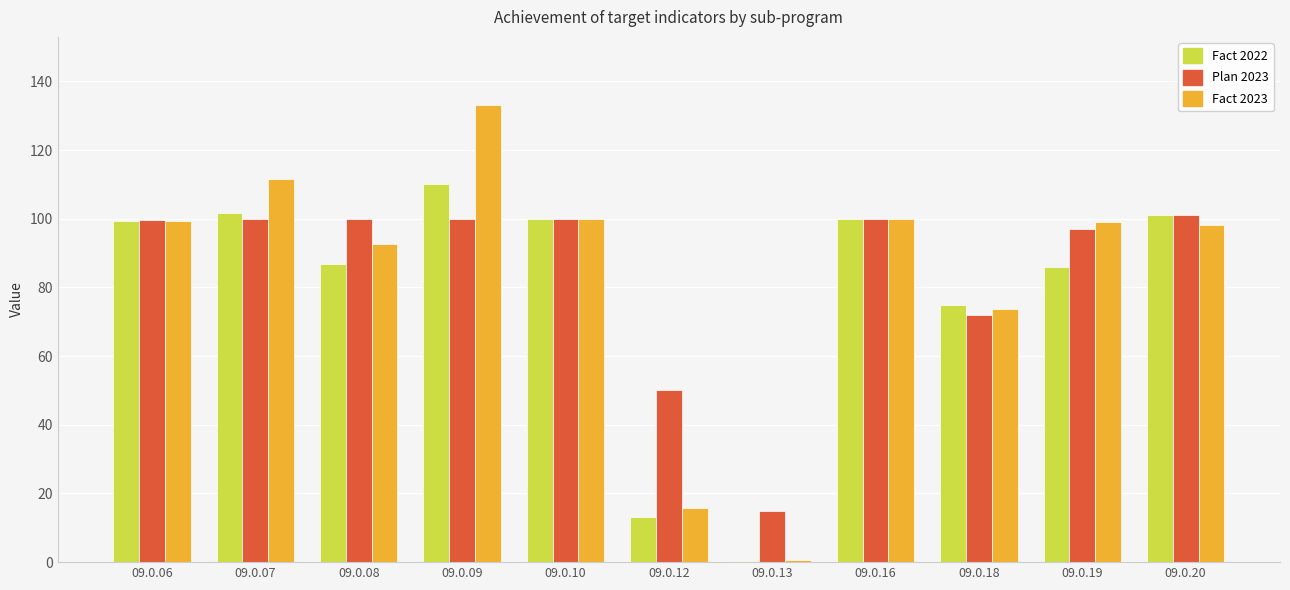

Does the chart contain stacked bars?

No